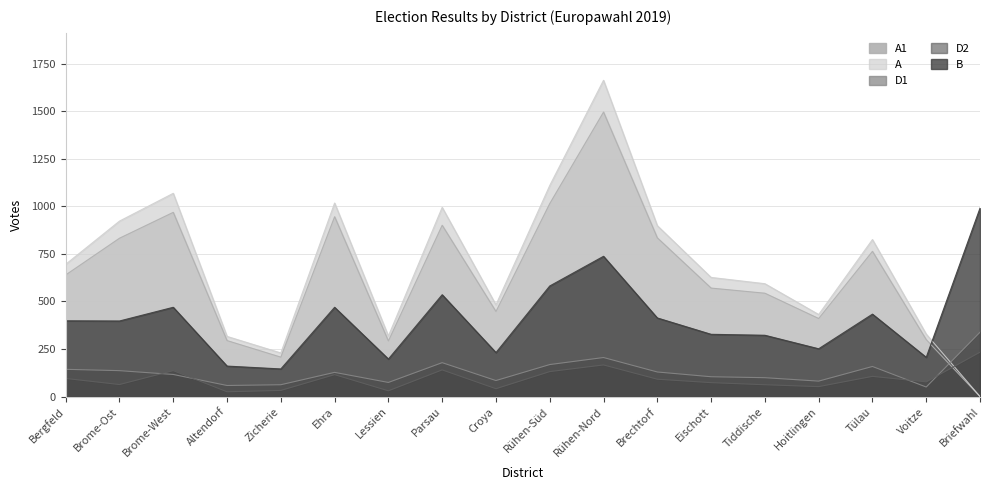

What is the difference between the highest and lowest values at Parsau?

854